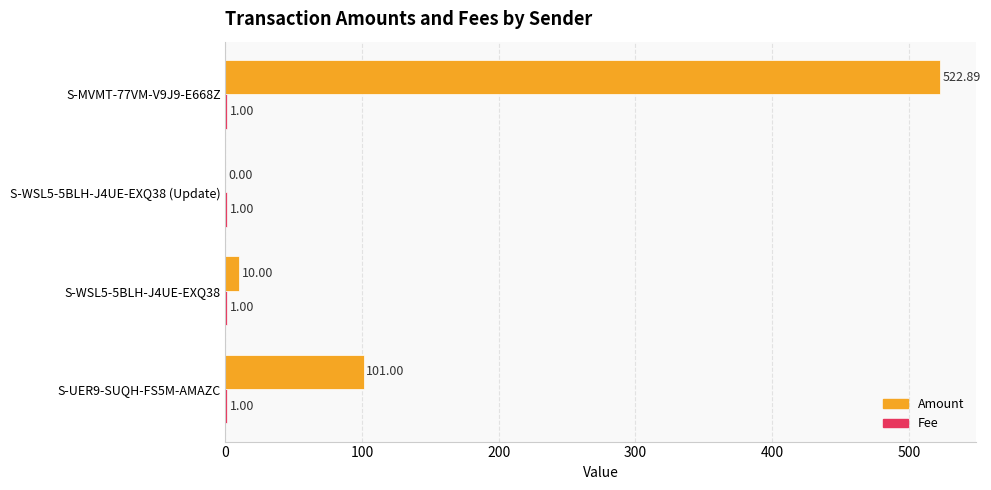

What is the greatest value displayed?

522.9